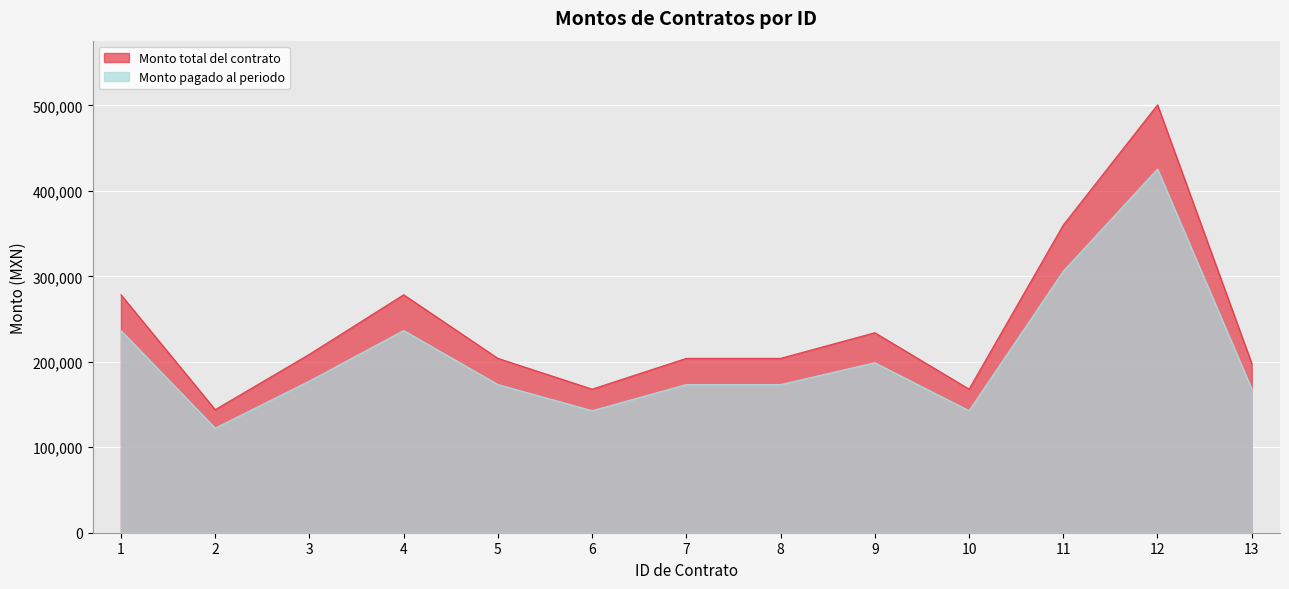

Read the Monto total del contrato value at 12.

500592.0